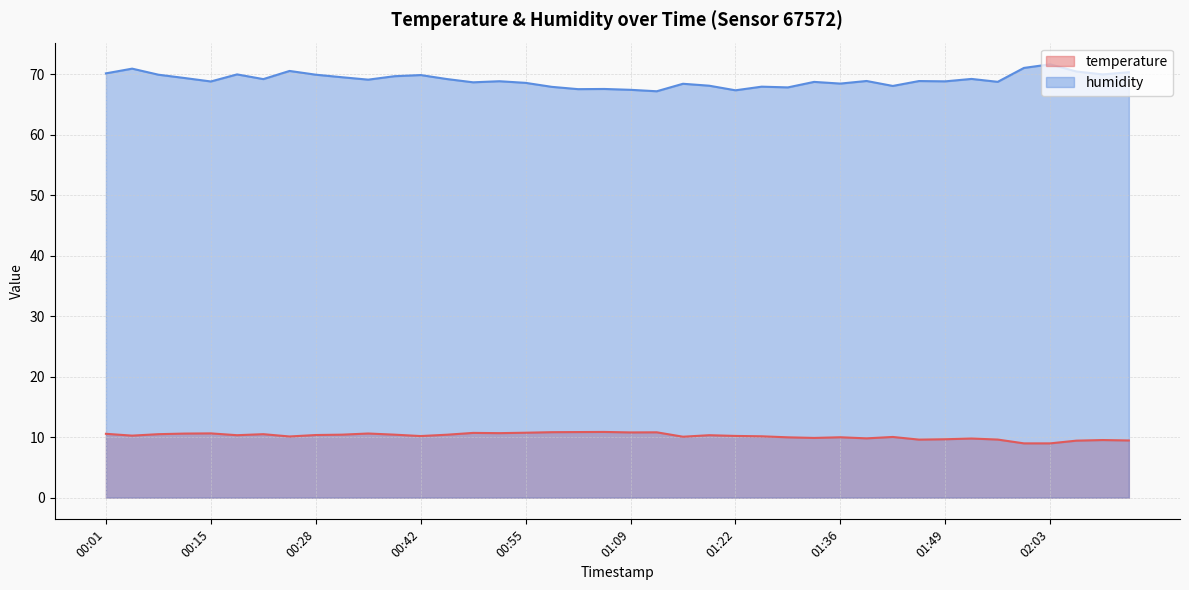

What is the difference between the maximum and minimum values in the temperature series?

1.9